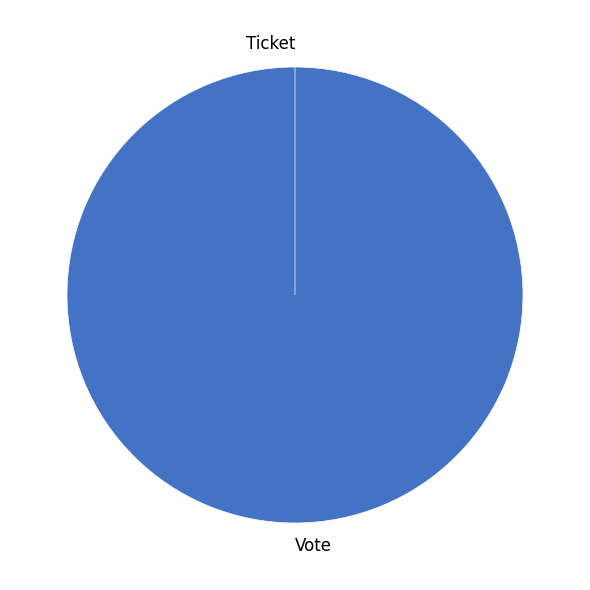

Count the number of slices in the pie.

2